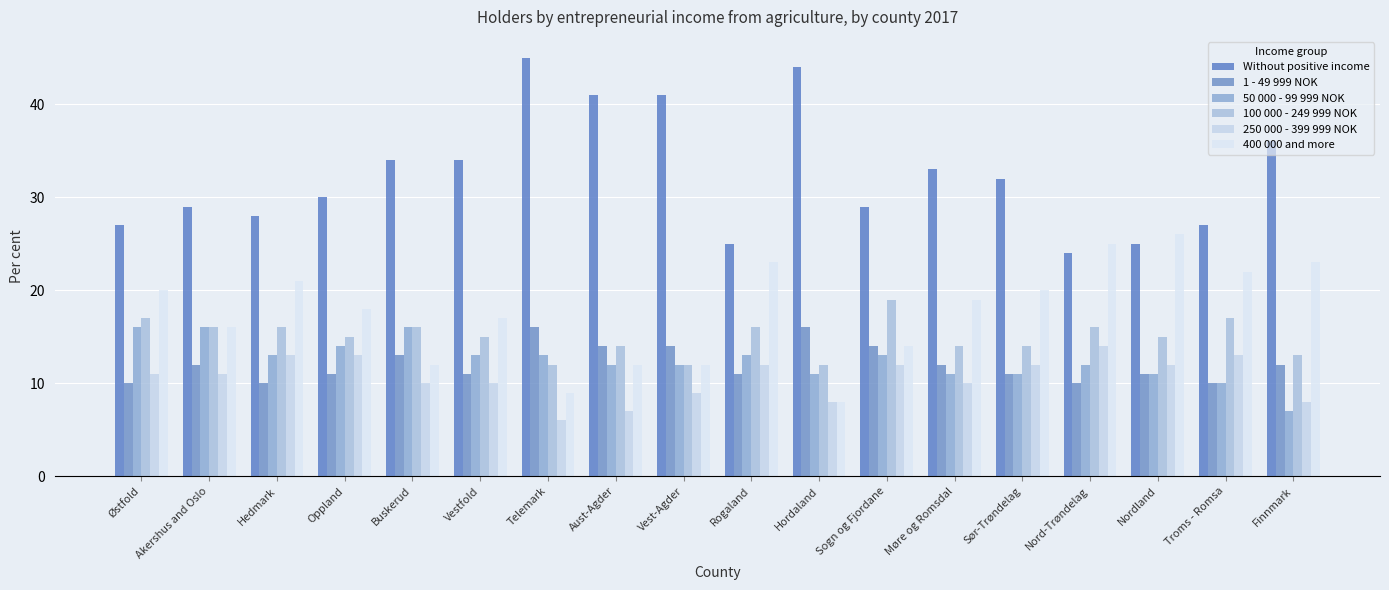

What are all the series names shown in the legend?

Without positive income, 1 - 49 999 NOK, 50 000 - 99 999 NOK, 100 000 - 249 999 NOK, 250 000 - 399 999 NOK, 400 000 and more